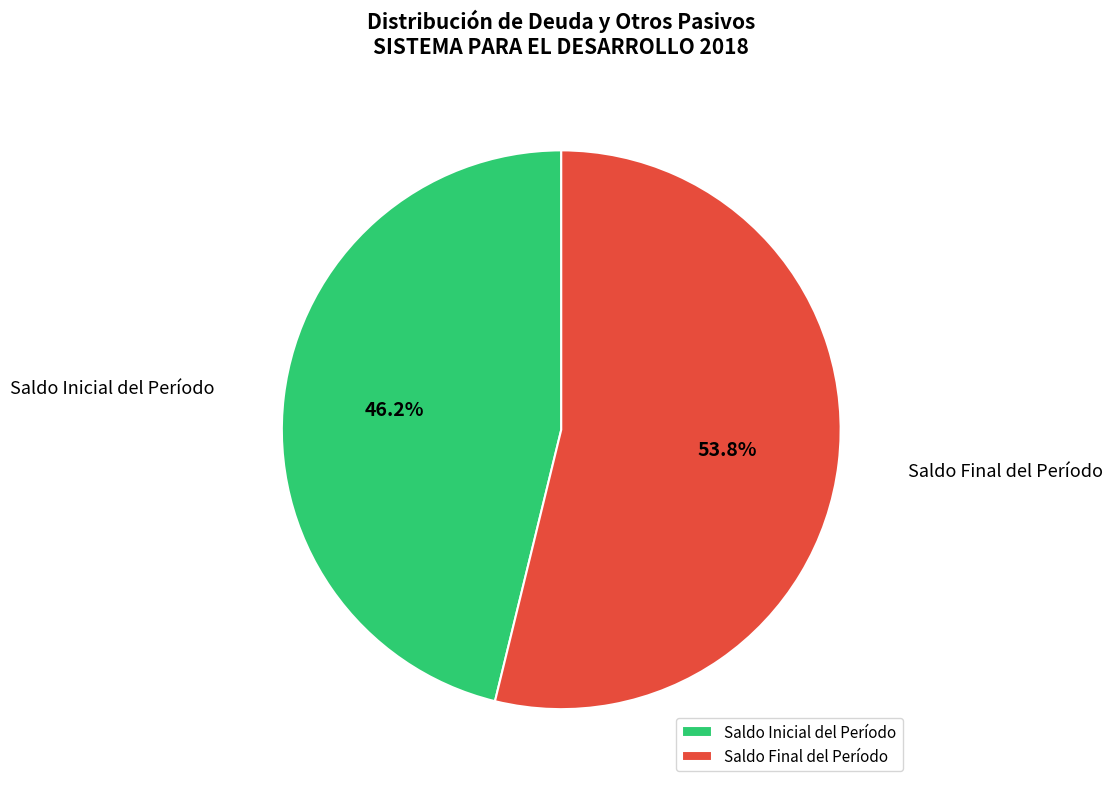

Which has a higher value, Saldo Inicial del Período or Saldo Final del Período?

Saldo Final del Período